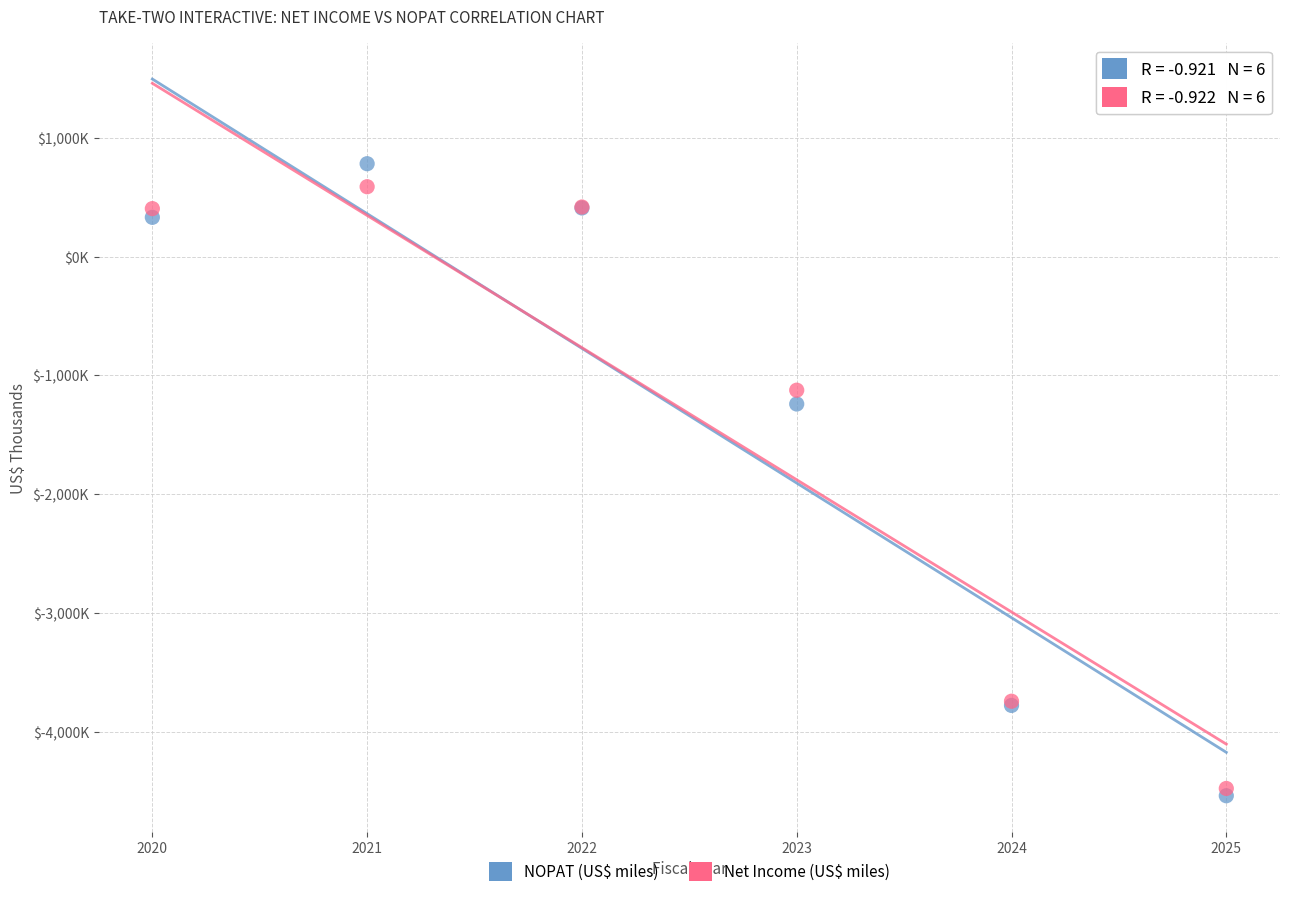

What are all the series names shown in the legend?

NOPAT (US$ miles), Net Income (US$ miles)